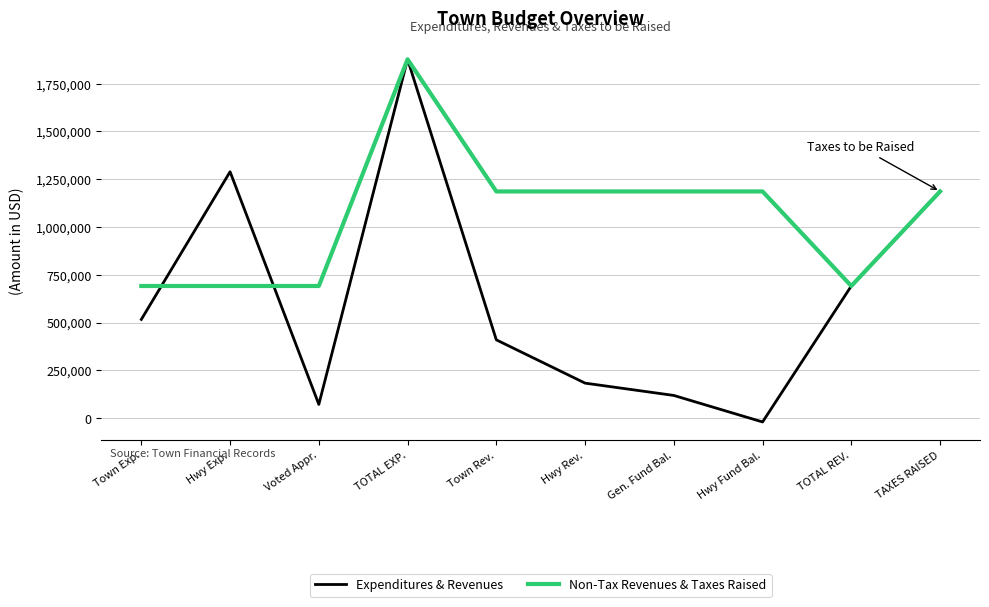

At which category does Expenditures & Revenues reach its first local peak?

Hwy Exp.